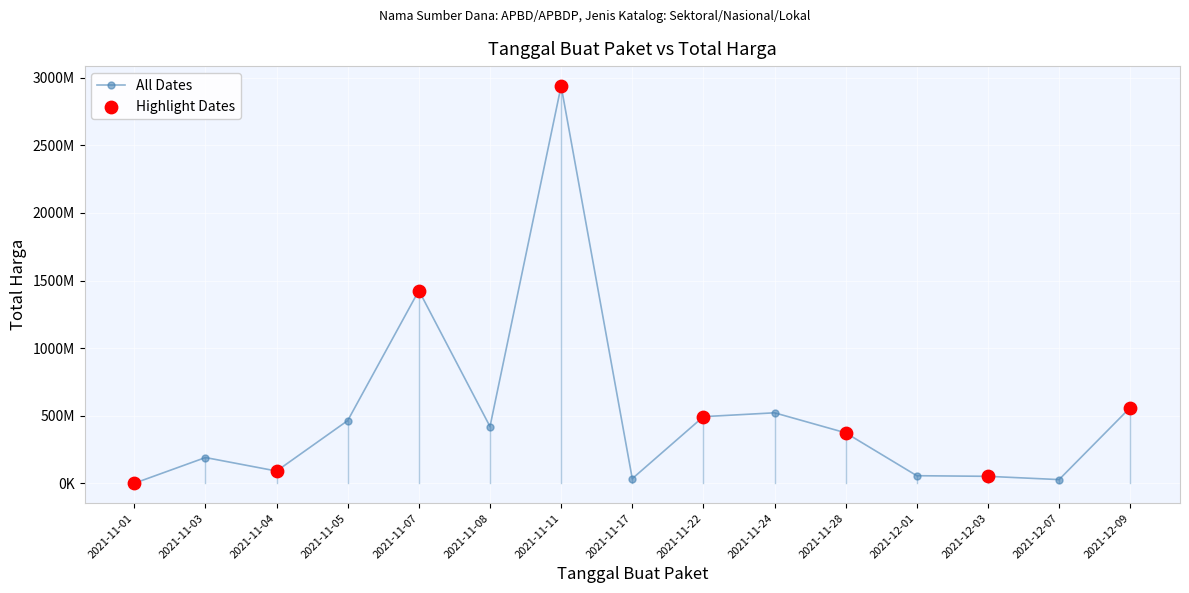

Between 2021-11-05 and 2021-11-07, which is larger?

2021-11-07